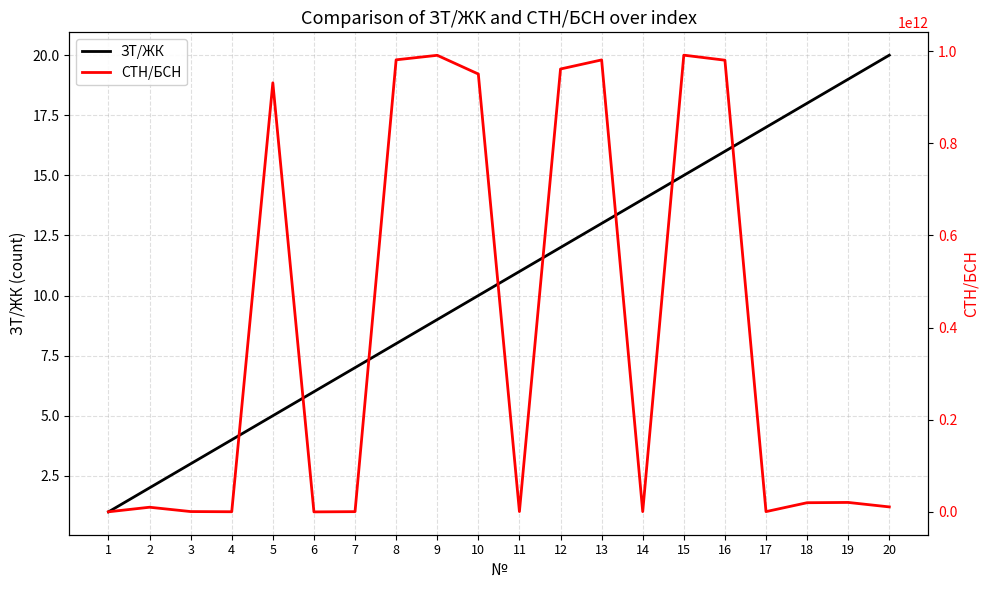

What is the difference between the maximum and minimum values in the СТН/БСН series?

991000003424